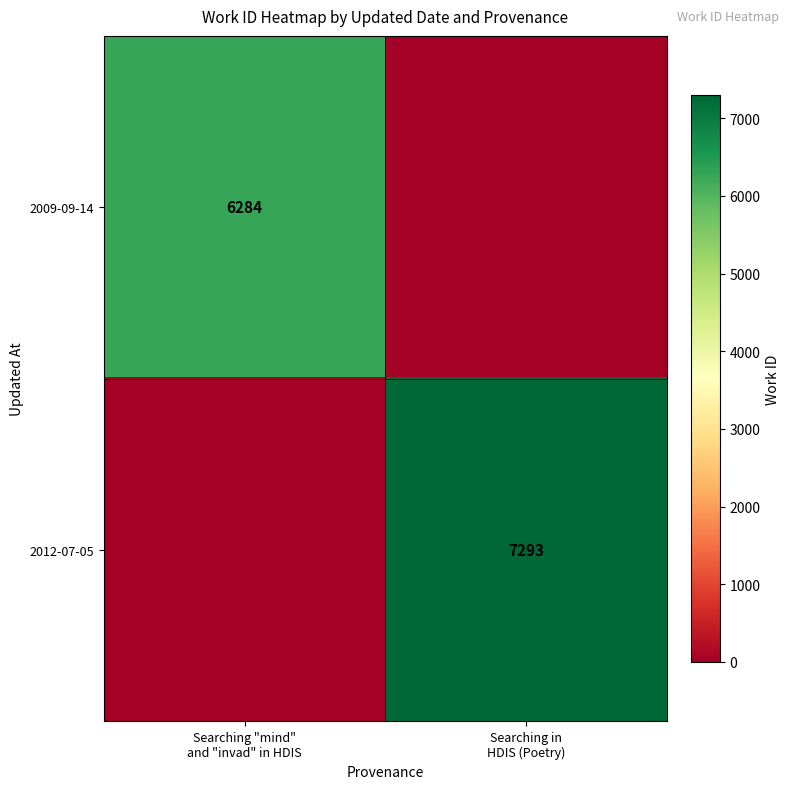

Is it true that 2009-09-14 equals 11197 at Searching "mind" and "invad" in HDIS?

False